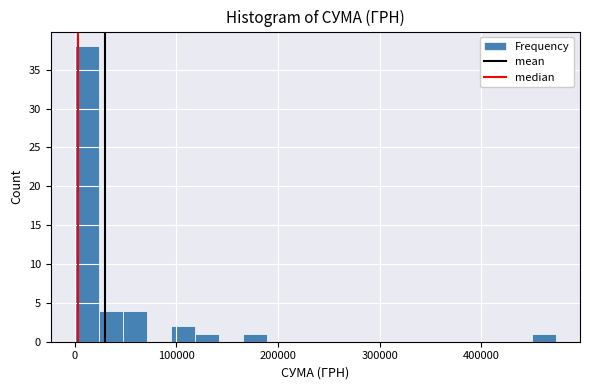

Around what value on the x-axis is the tallest bar? Give the approximate position of its centre, as read against the axis.

10000